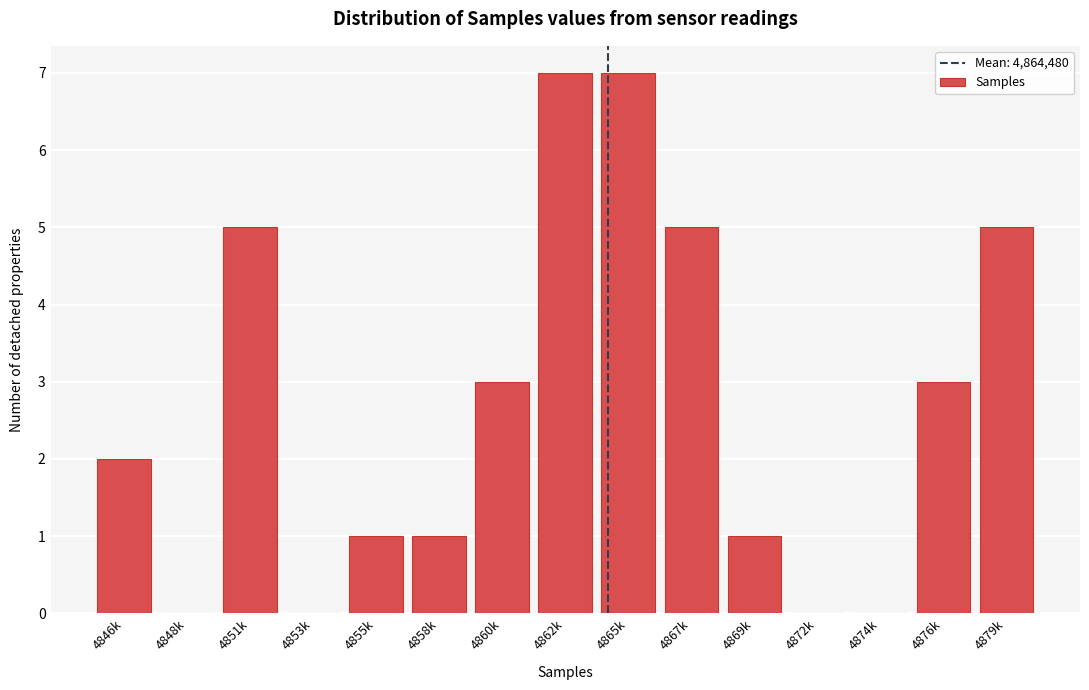

Reading left to right, list all the values displayed in this chart.

4846k=2	4848k=0	4851k=5	4853k=0	4855k=1	4858k=1	4860k=3	4862k=7	4865k=7	4867k=5	4869k=1	4872k=0	4874k=0	4876k=3	4879k=5